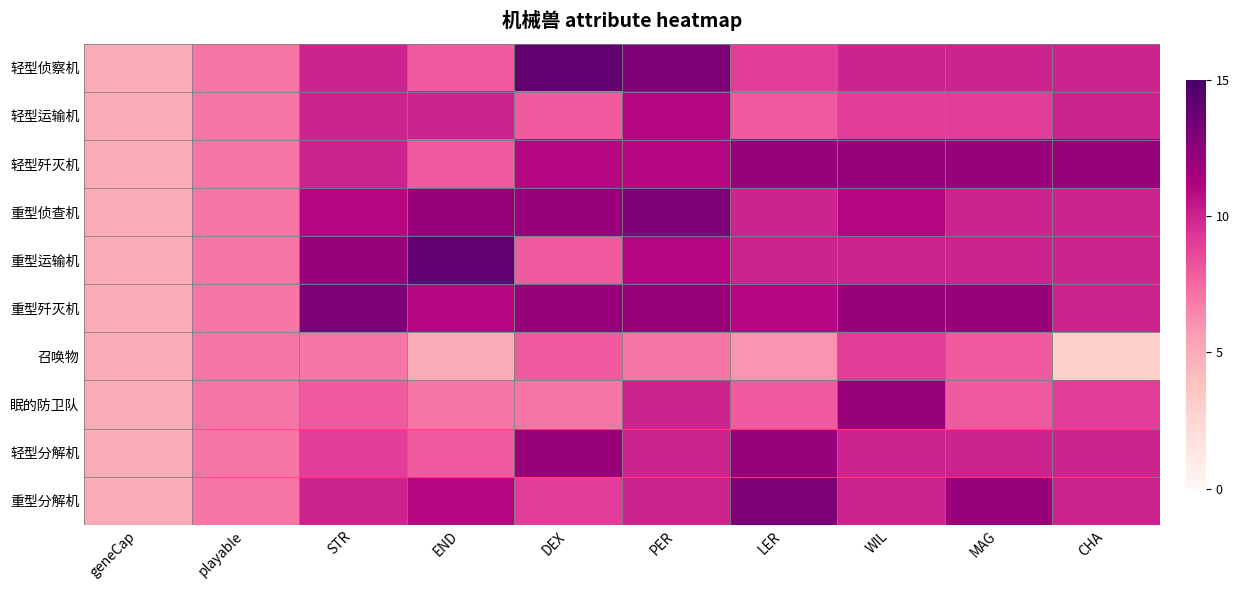

List the series in order of their peak value, lowest first.

召唤物, 轻型运输机, 轻型歼灭机, 眠的防卫队, 轻型分解机, 重型侦查机, 重型歼灭机, 重型分解机, 轻型侦察机, 重型运输机